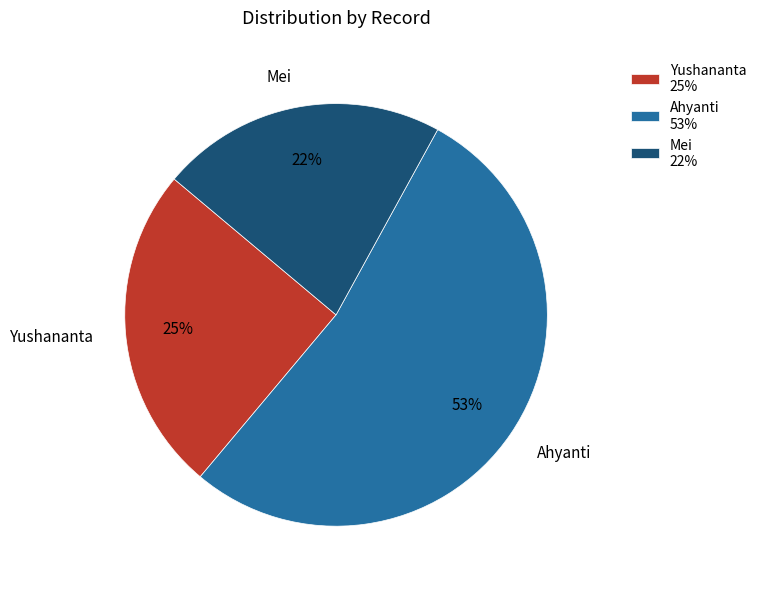

To the nearest percent, what portion does Yushananta represent?

25%